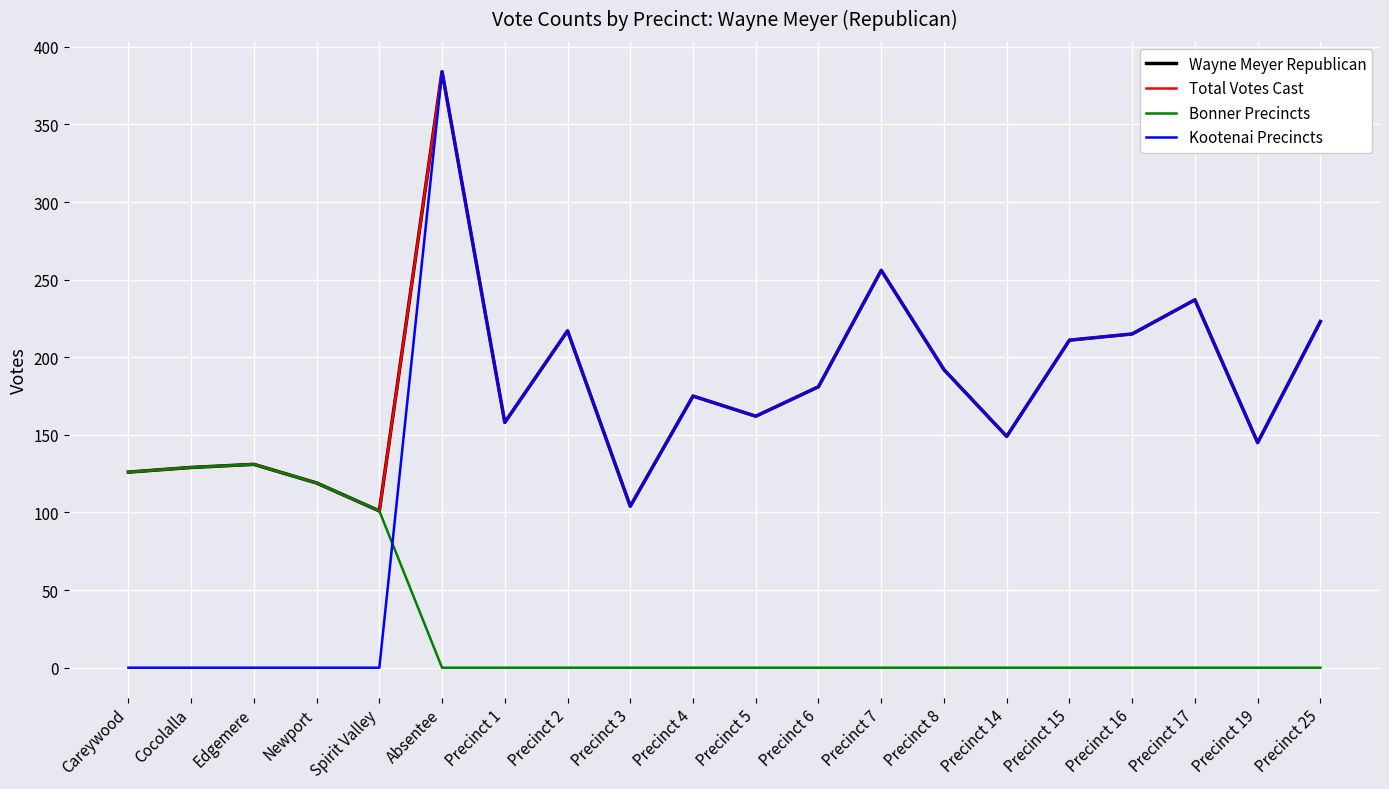

Is this an area chart (filled region under the line)?

No